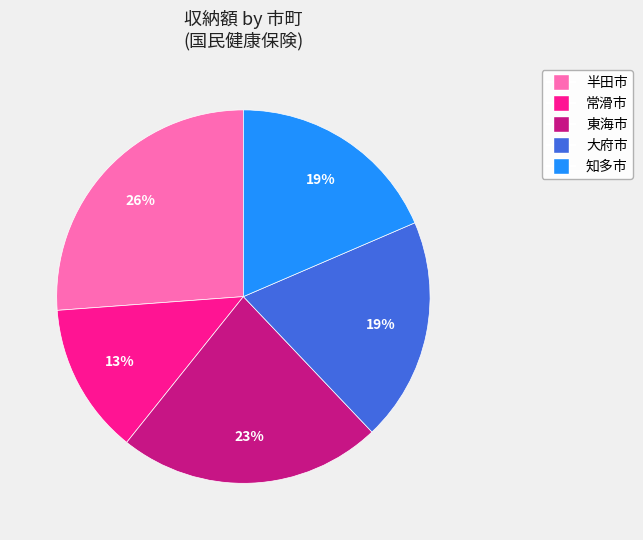

Does any single category account for the majority?

No